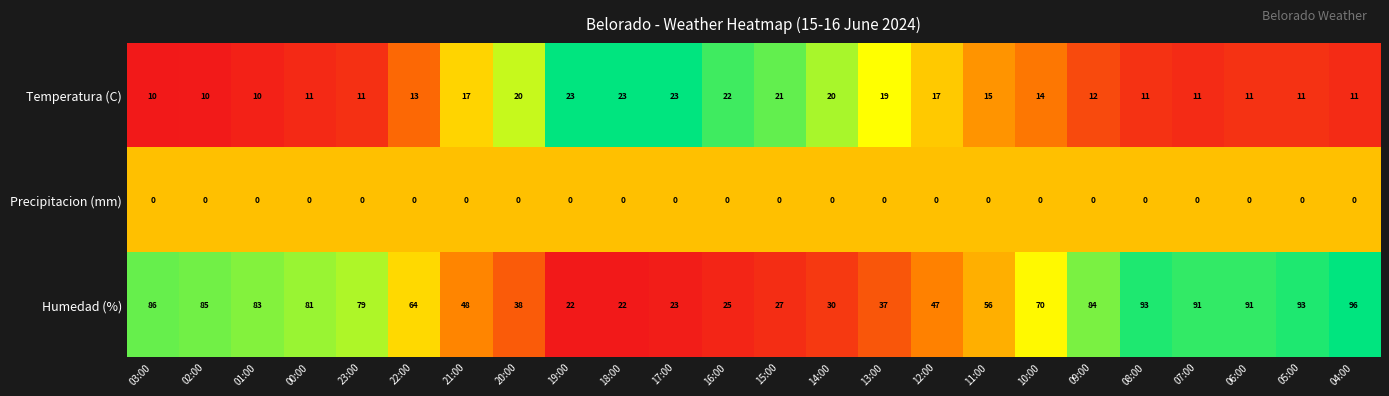

What is the difference between the Humedad (%) values at 17:00 and 15:00?

4